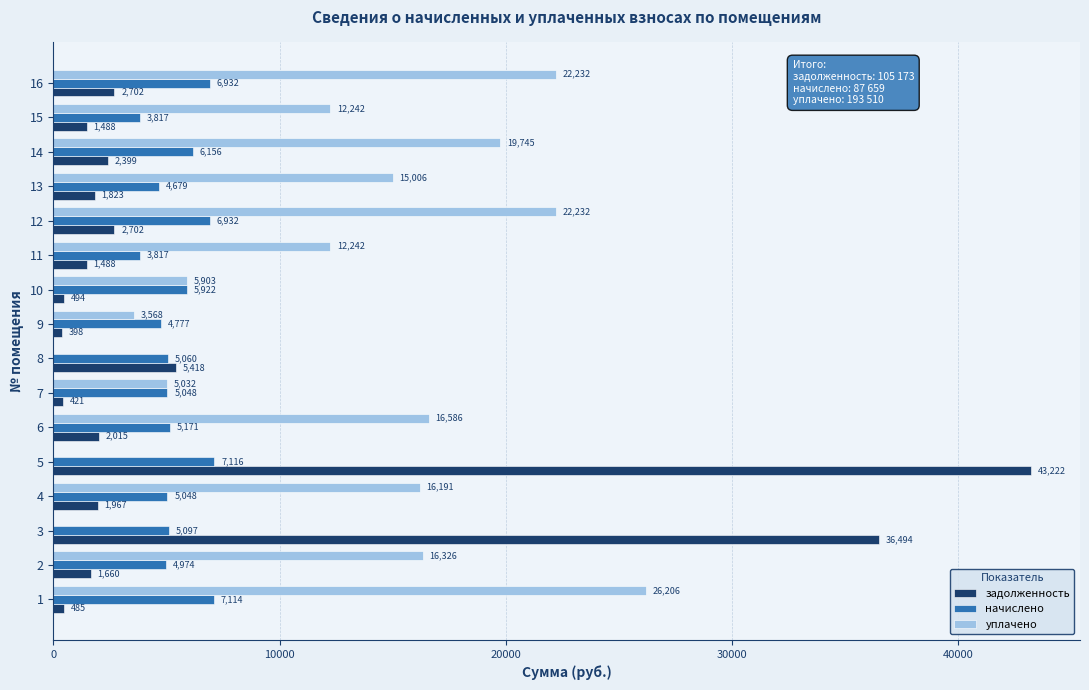

The value of задолженность at 7 is 9252.8. True or false?

False